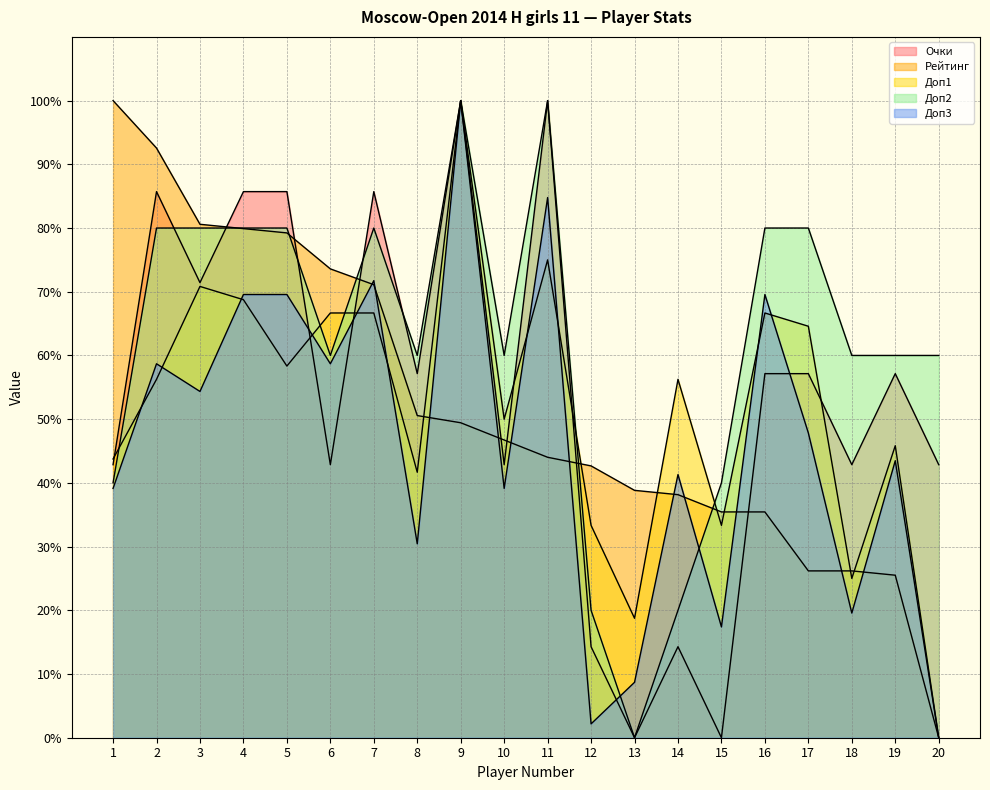

Which series has the widest spread of values?

Рейтинг